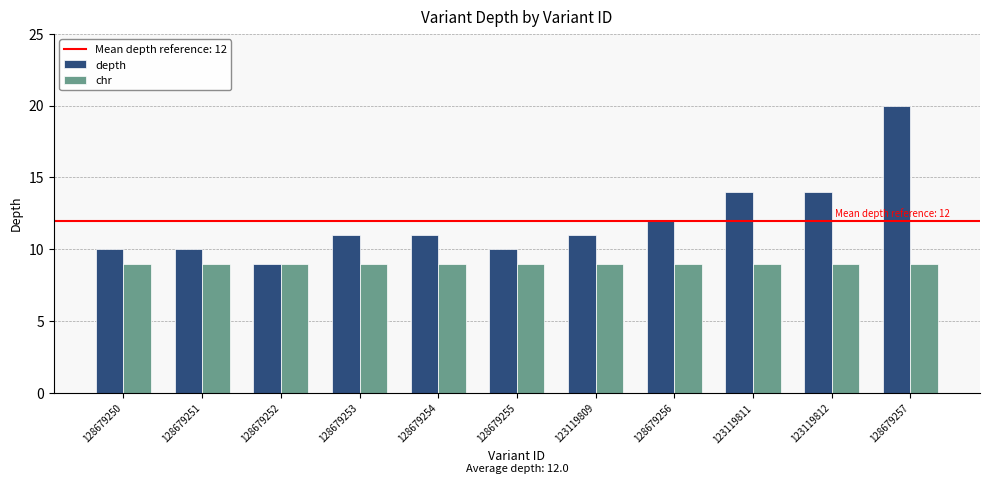

What position from the right is 123119812?

2